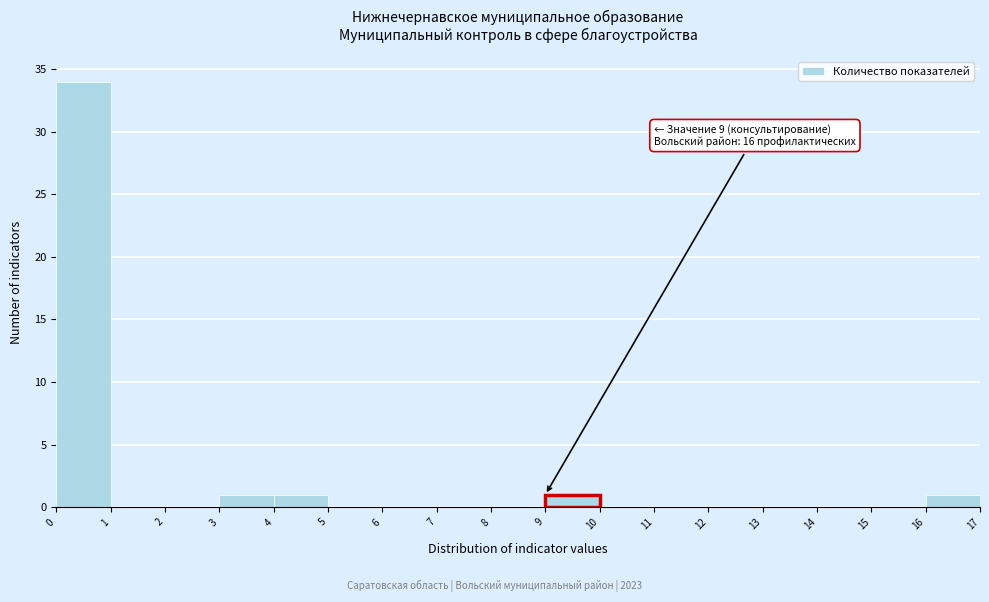

Which range on the x-axis has the tallest bar?

0 to 1